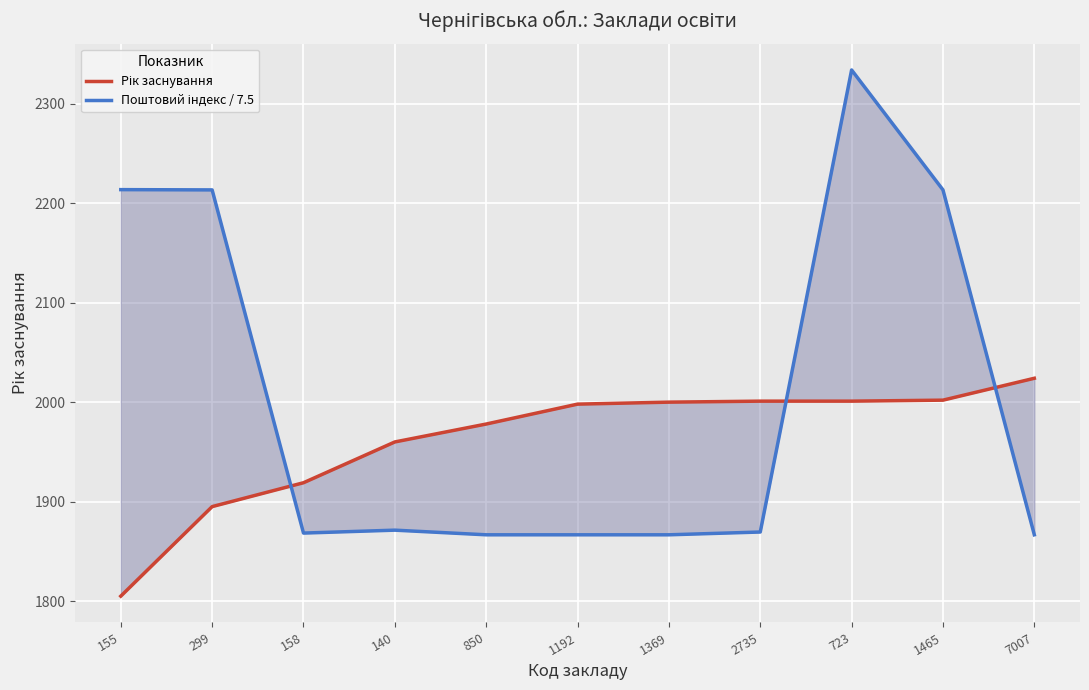

At which category is the sum across all series the highest?

723